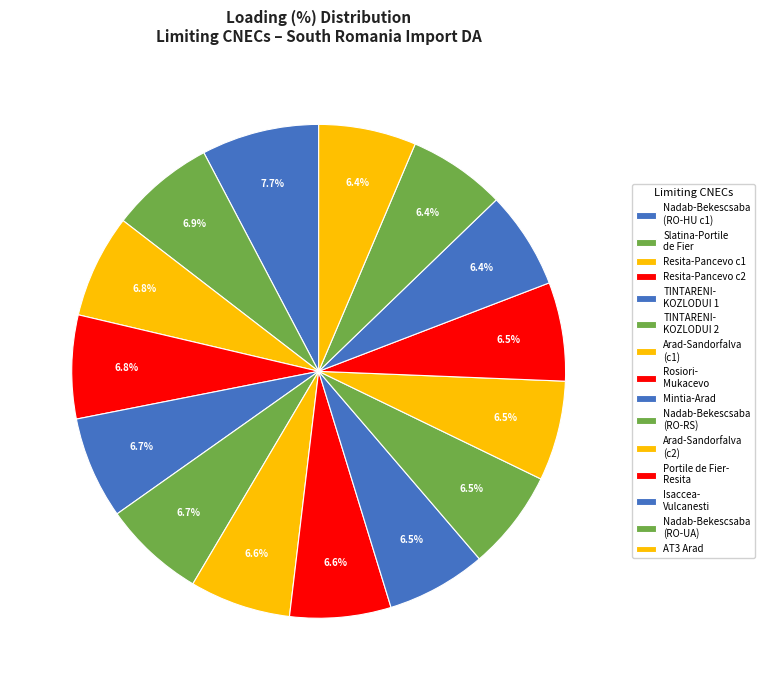

How many segments does this pie chart have?

15